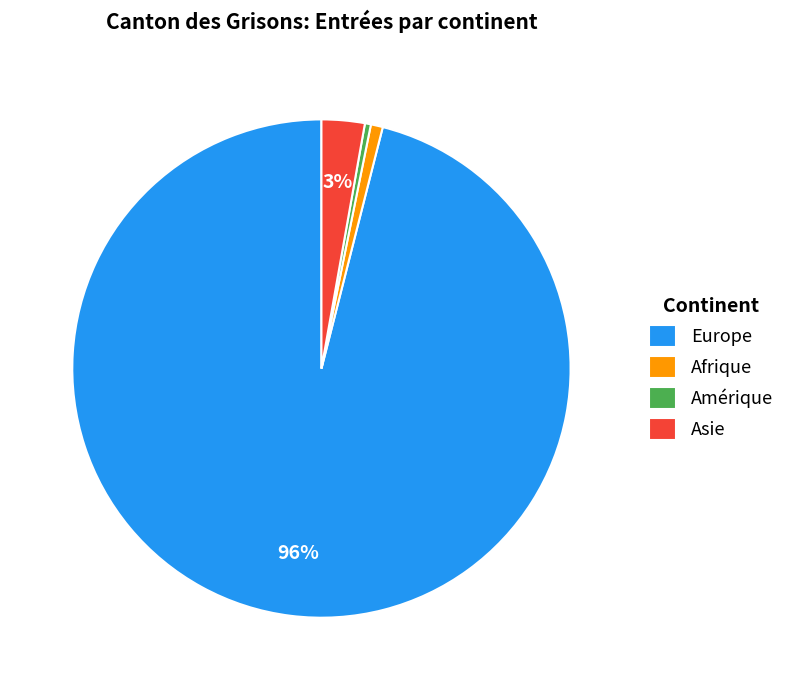

How many segments does this pie chart have?

4